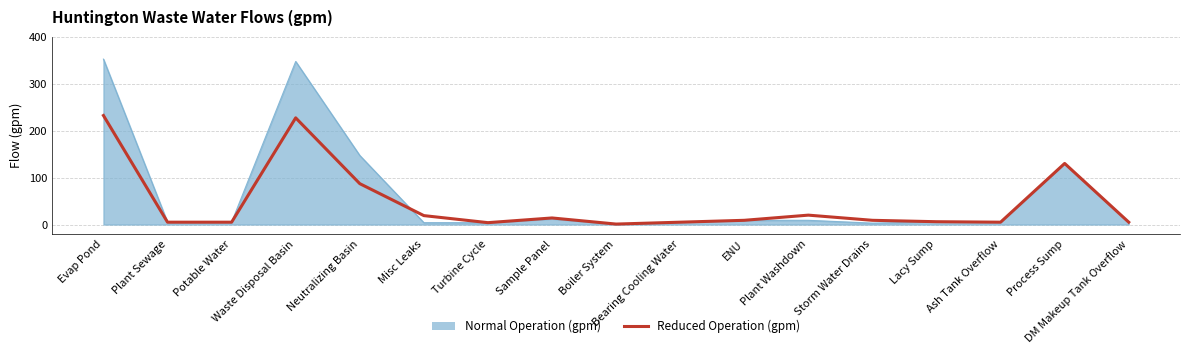

Which series has the largest range (max minus min)?

Normal Operation (gpm)